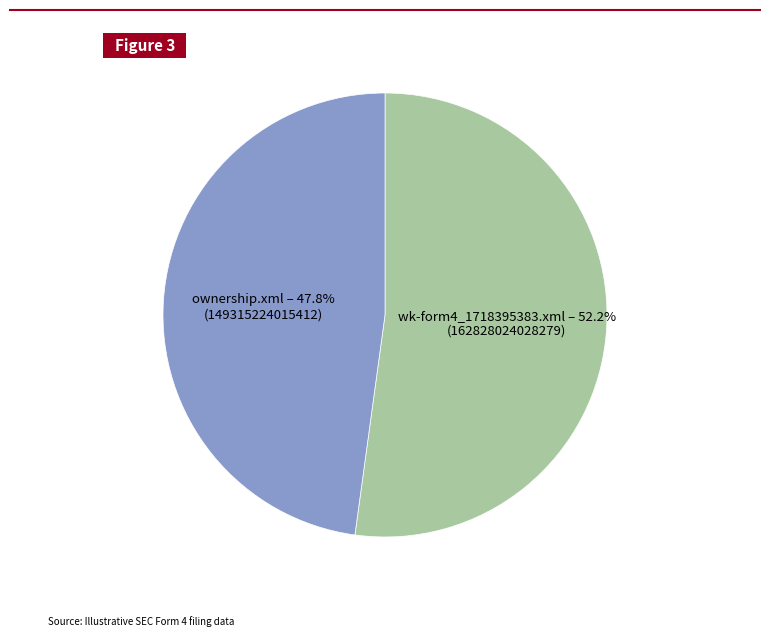

Which has a higher value, wk-form4_1718395383.xml or ownership.xml?

wk-form4_1718395383.xml